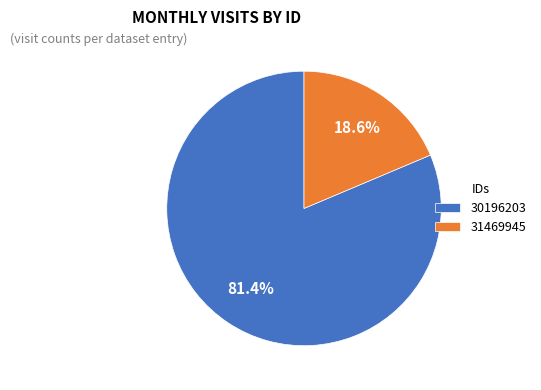

The 31469945 slice represents 25% of the pie. True or false?

False